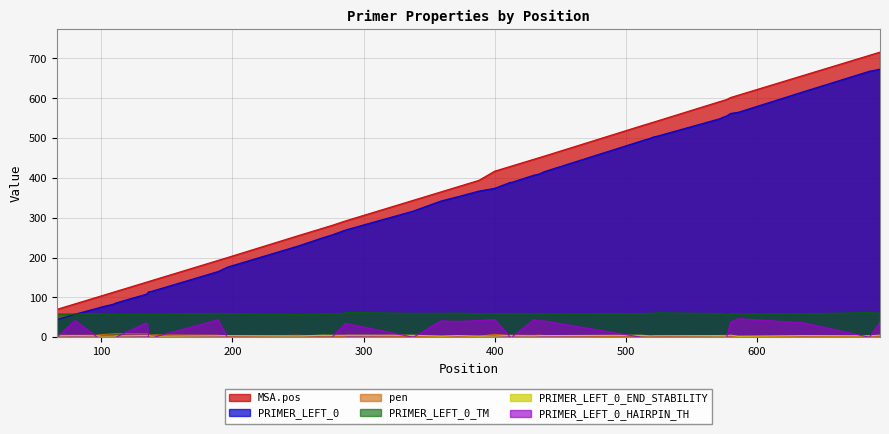

True or false: MSA.pos has a value of 84.0 at 80.

True